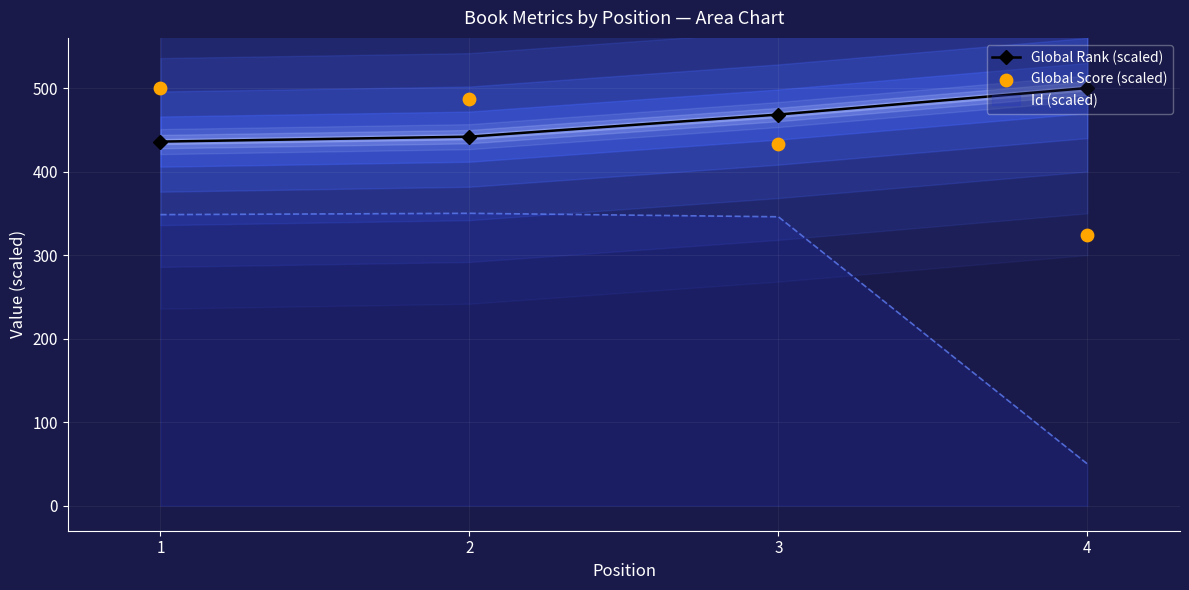

Is the value of Global Rank (scaled) at 1 greater than the value of Global Score (scaled) at 3?

Yes